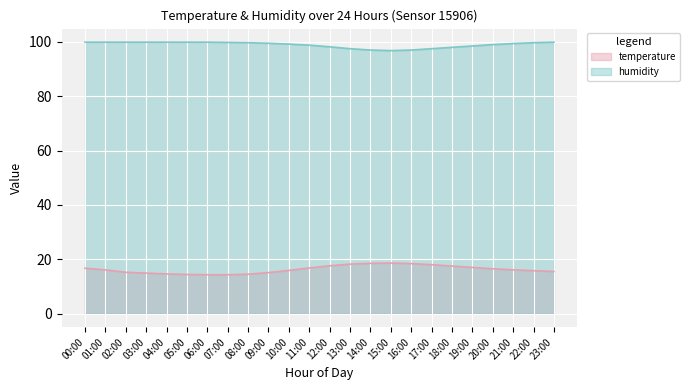

What is the label of the 4th point from the right?

20:00